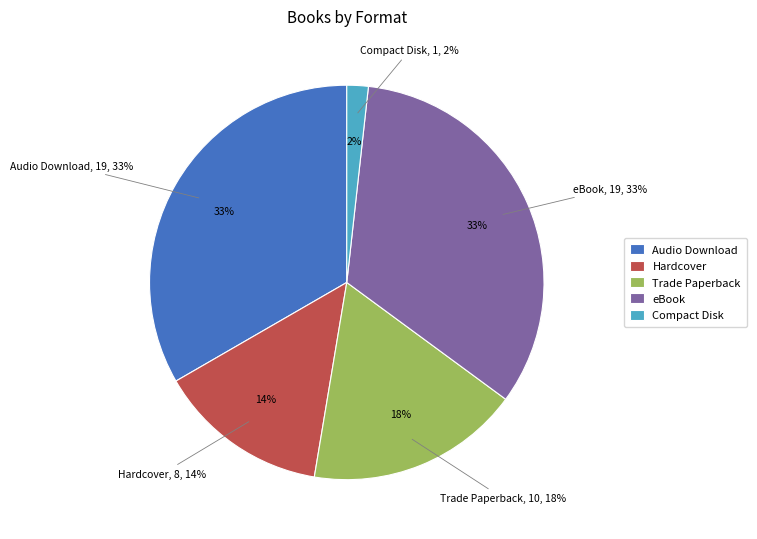

Does eBook represent more than half of the total?

No